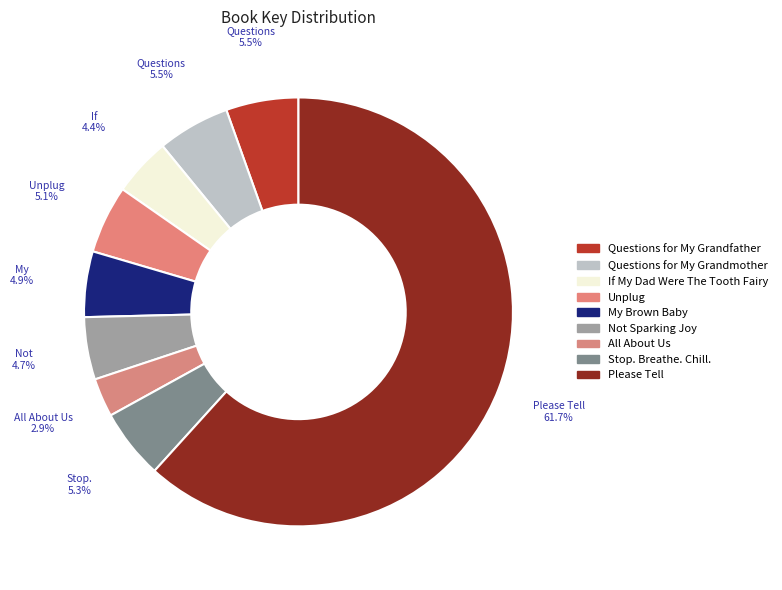

How many slices are in this pie chart?

9